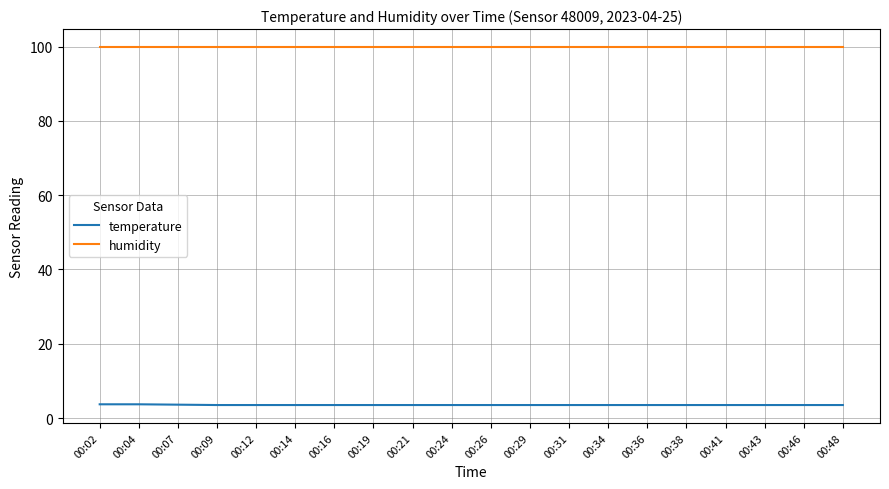

Rank the series at 00:26 from highest to lowest value.

humidity, temperature